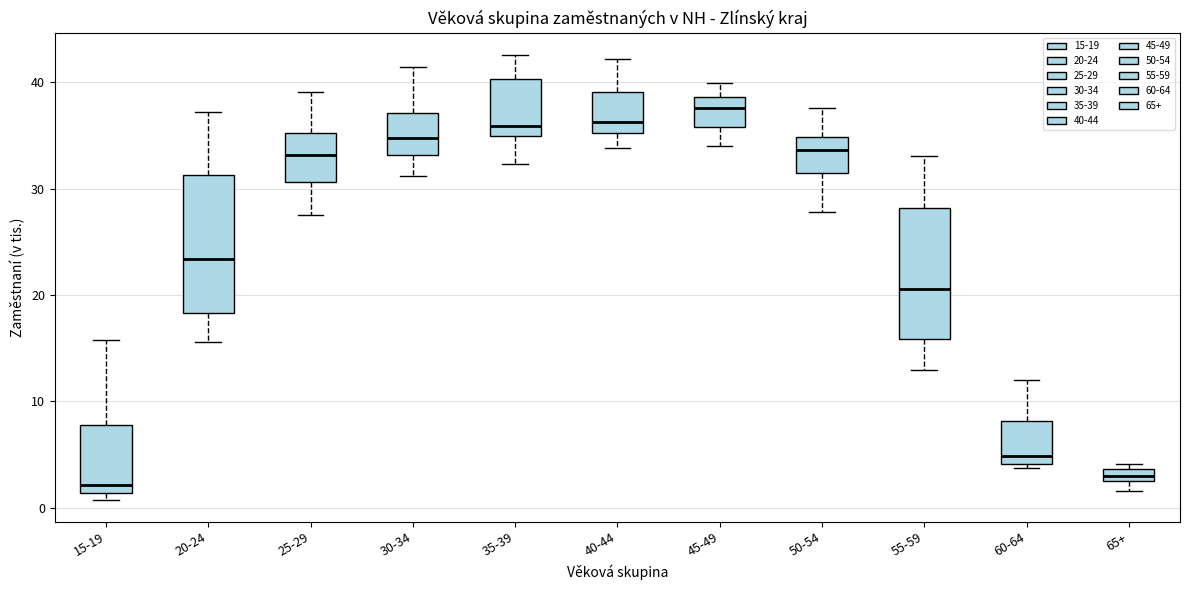

Which box has the highest median line?

45-49